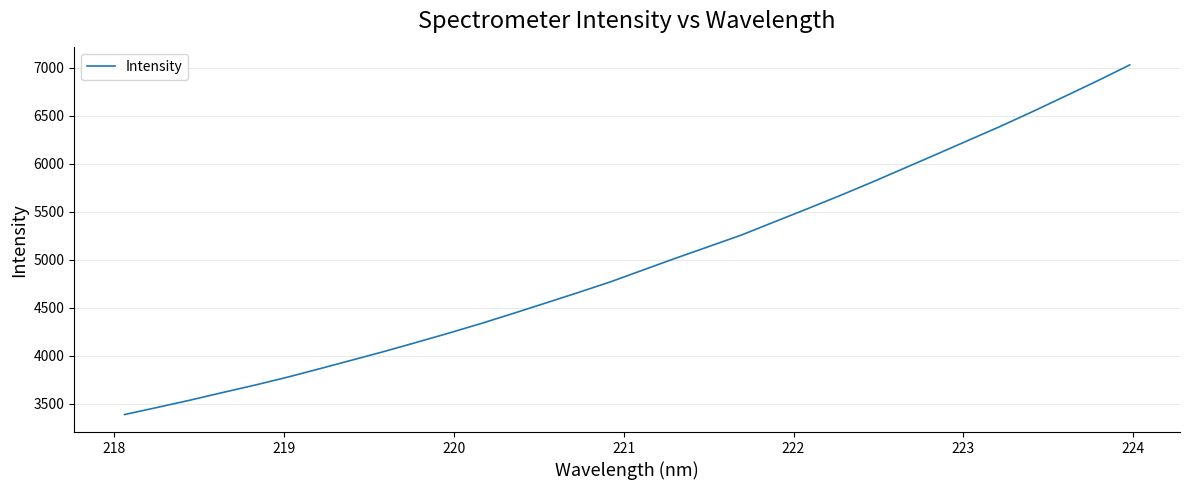

What is the maximum value shown in the chart?

7027.7